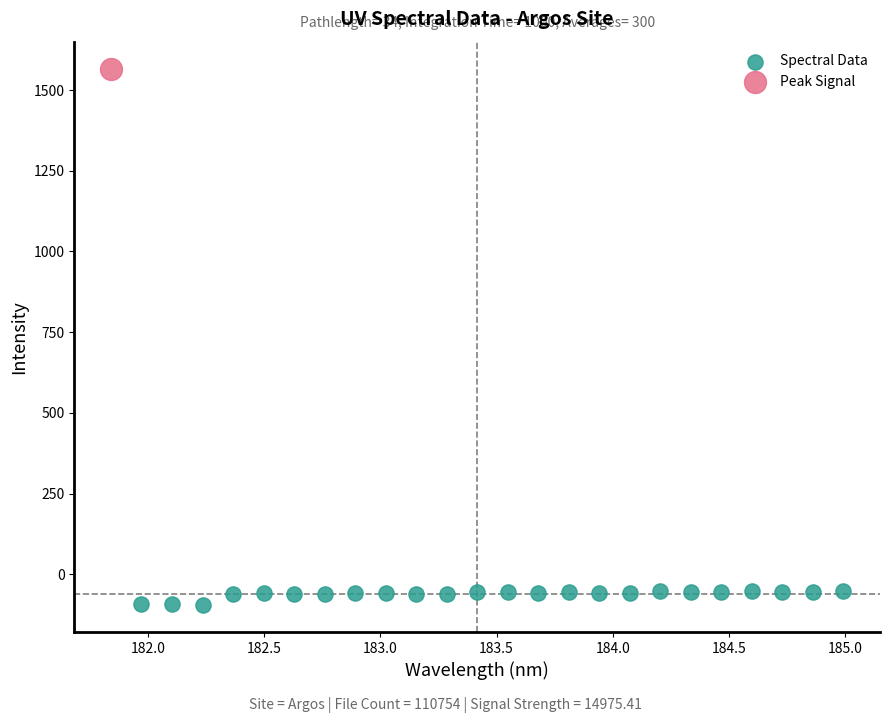

What are all the series names shown in the legend?

Spectral Data, Peak Signal